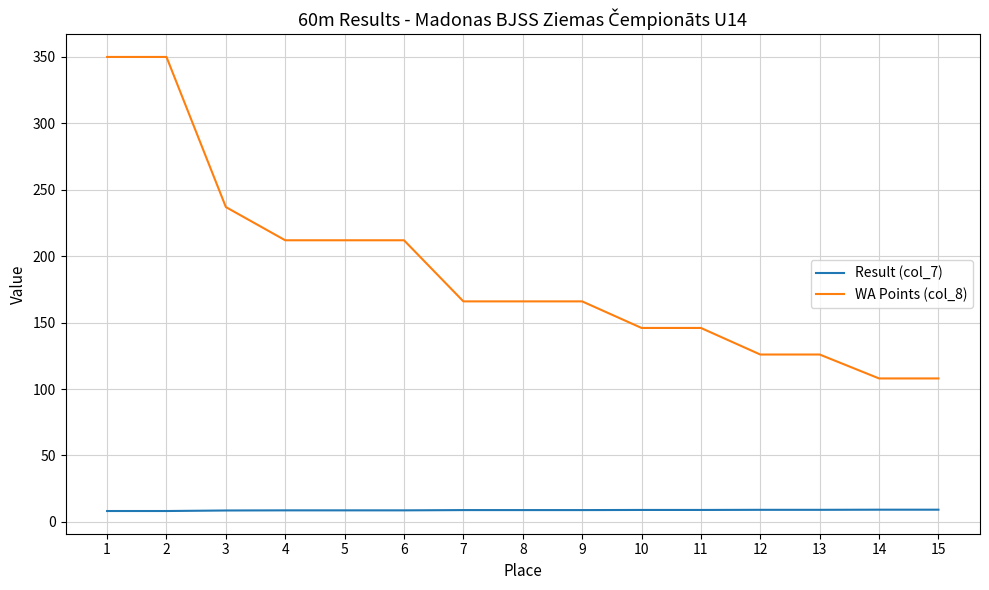

Which series has the largest total across all categories?

WA Points (col_8)